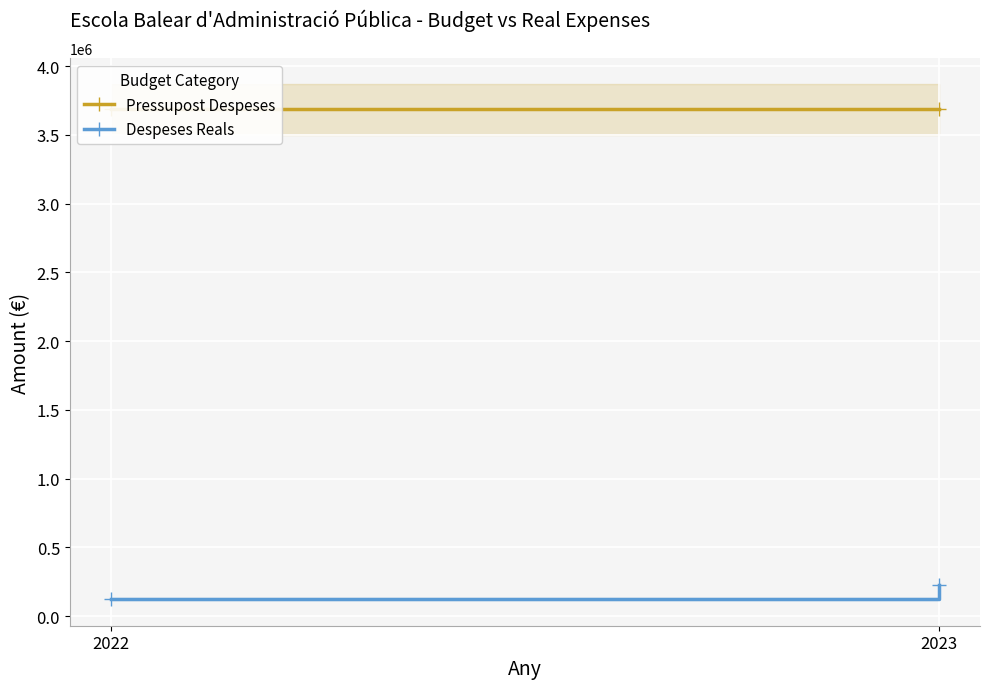

The Despeses Reals series shows 117733.2 at 2023. True or false?

False